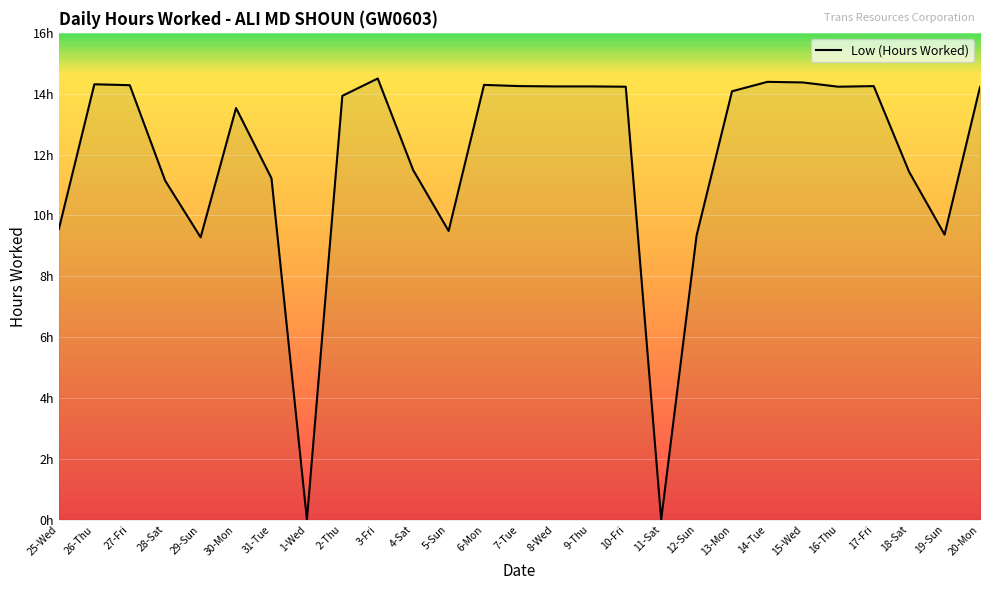

Does the chart display data point markers on the line(s)?

No